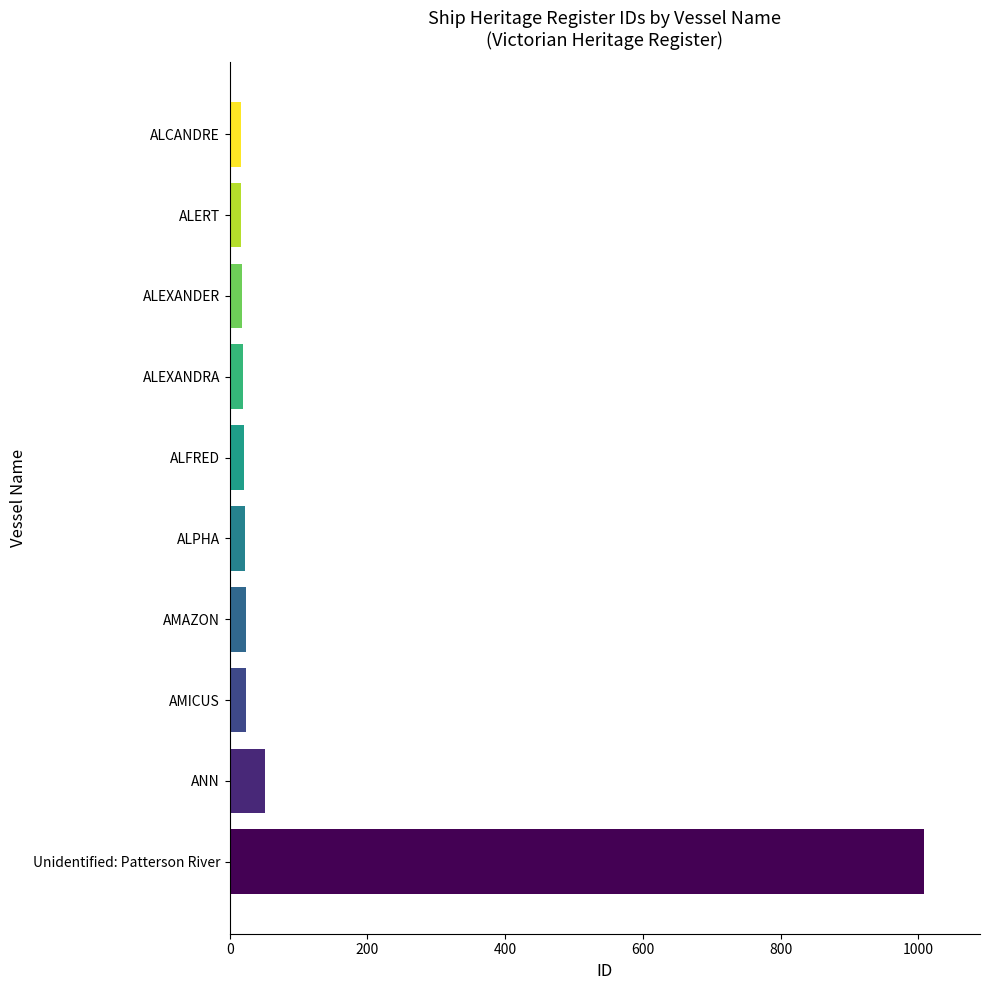

What is the difference between the maximum and minimum values?

993